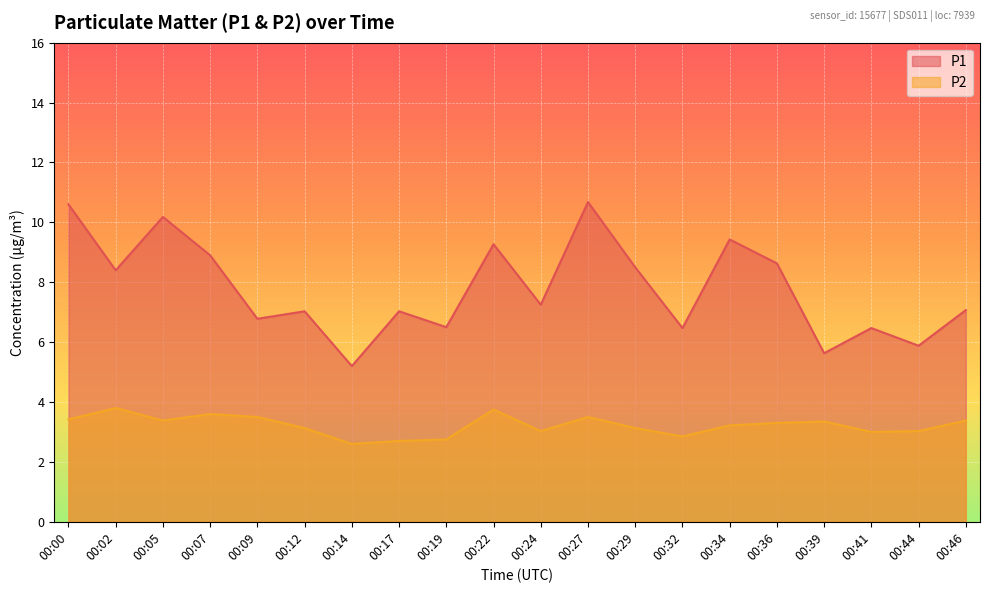

Reading right to left, transcribe all the data shown in this chart.

P1: 00:46=7.1	00:44=5.9	00:41=6.5	00:39=5.6	00:36=8.6	00:34=9.4	00:32=6.5	00:29=8.5	00:27=10.7	00:24=7.2	00:22=9.3	00:19=6.5	00:17=7.0	00:14=5.2	00:12=7.0	00:09=6.8	00:07=8.9	00:05=10.2	00:02=8.4	00:00=10.6
P2: 00:46=3.4	00:44=3.0	00:41=3.0	00:39=3.4	00:36=3.3	00:34=3.2	00:32=2.9	00:29=3.1	00:27=3.5	00:24=3.0	00:22=3.8	00:19=2.8	00:17=2.7	00:14=2.6	00:12=3.1	00:09=3.5	00:07=3.6	00:05=3.4	00:02=3.8	00:00=3.4